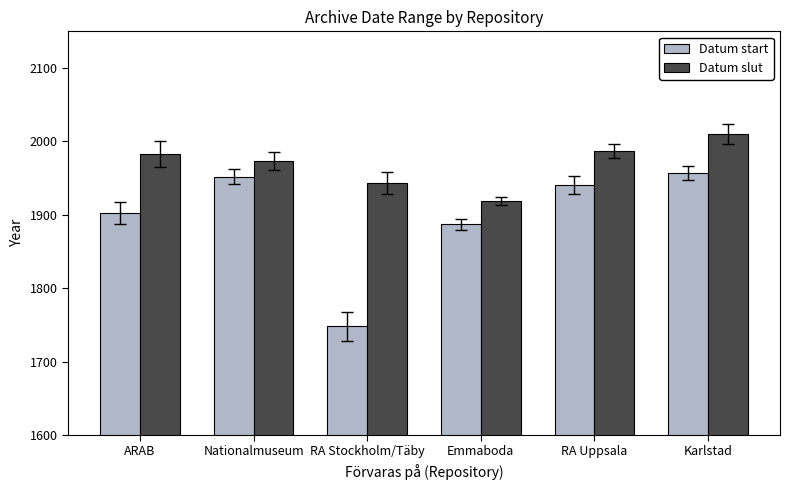

What is the sum of the Datum slut values at Nationalmuseum and Karlstad?

3983